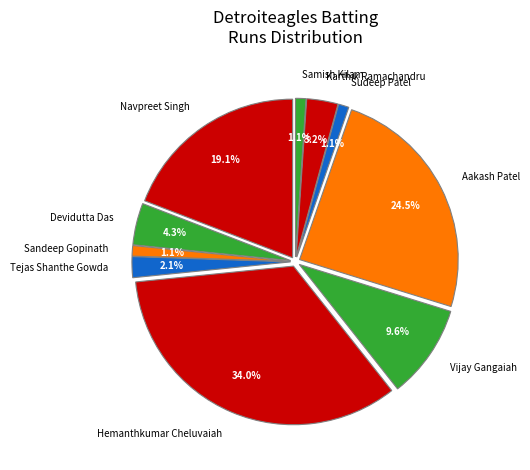

What is the largest slice in the pie chart?

Hemanthkumar Cheluvaiah